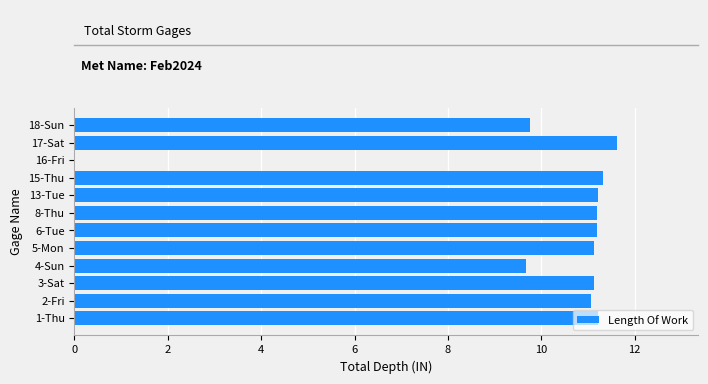

What is the approximate value at 4-Sun?

9.7